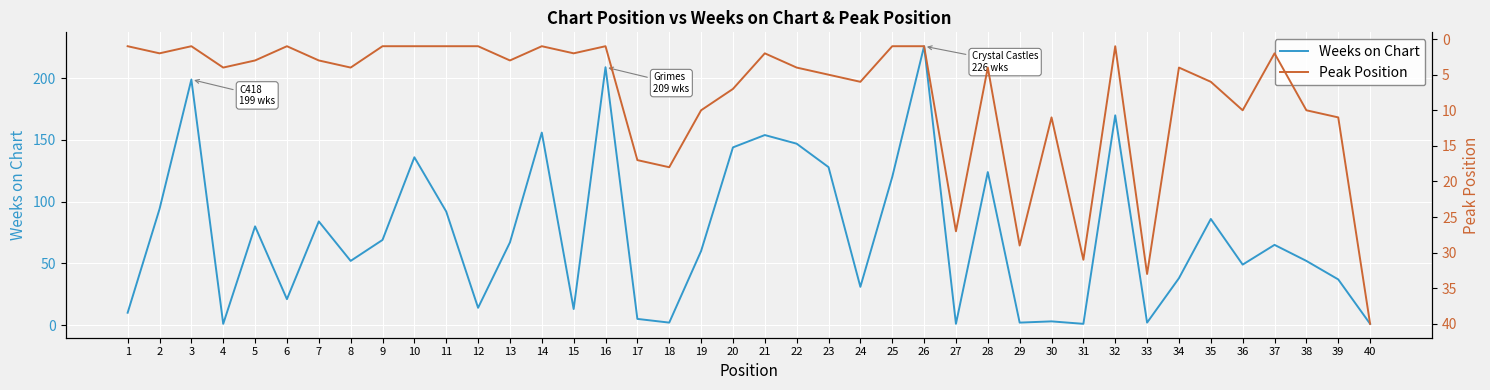

The value of Weeks on Chart at 33 is 3. True or false?

False